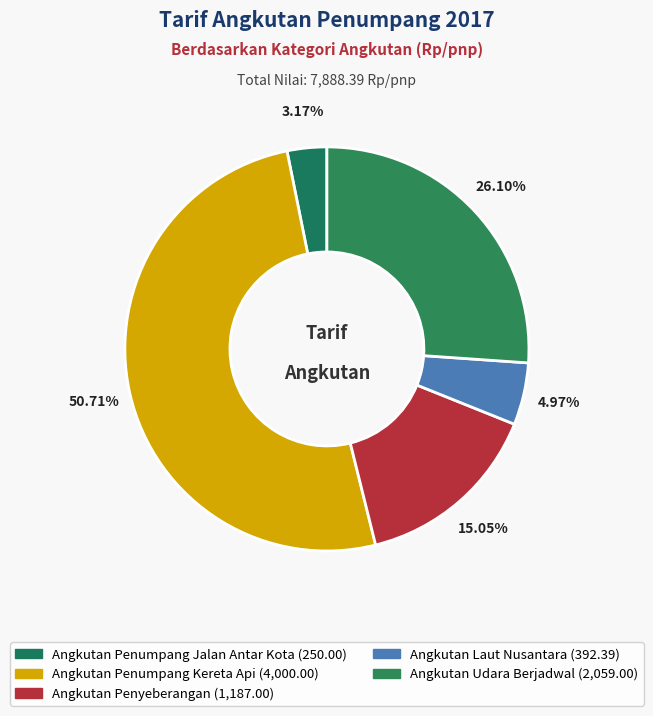

How many segments does this pie chart have?

5